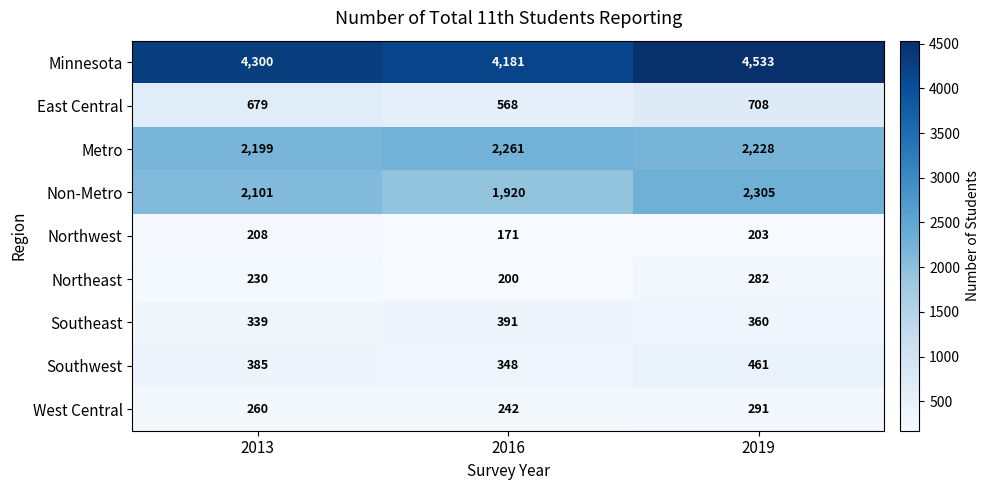

At which label is Northeast closest to 241?

2013